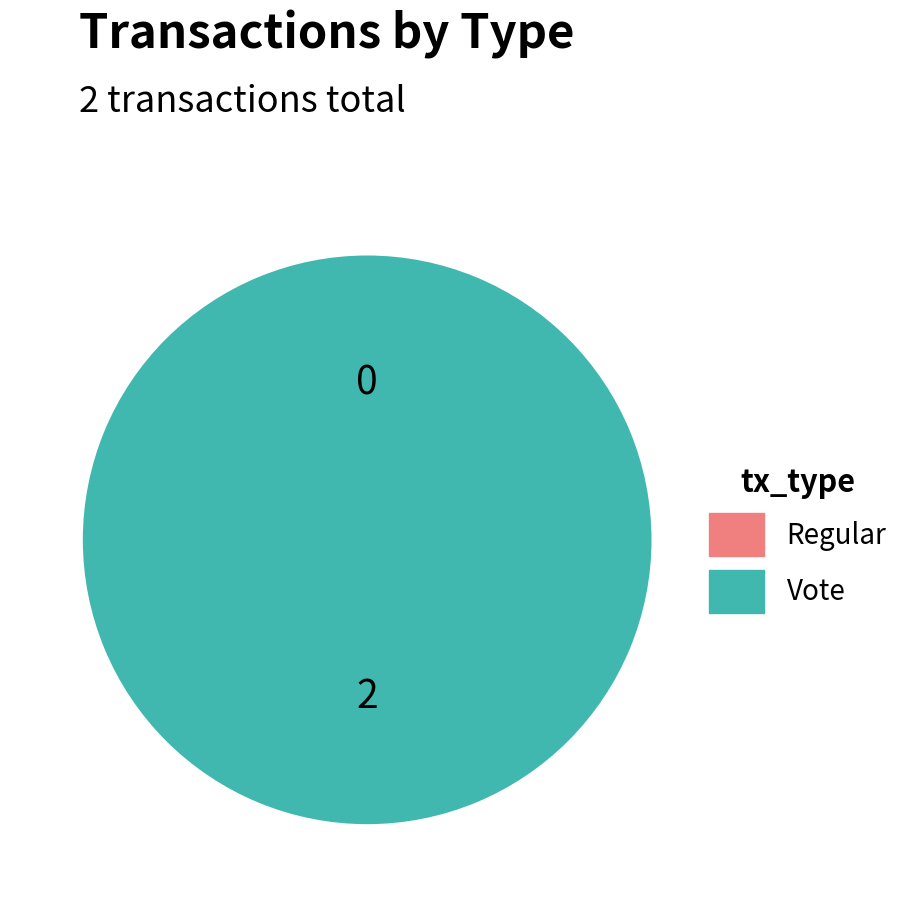

Which category has the biggest portion of the pie?

Vote